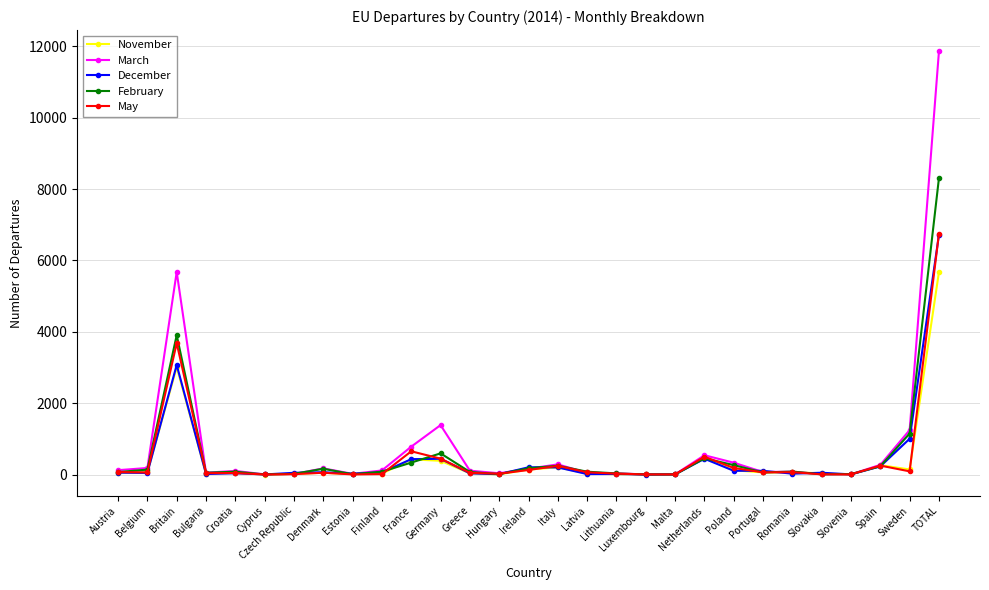

What is the greatest value displayed?

11864